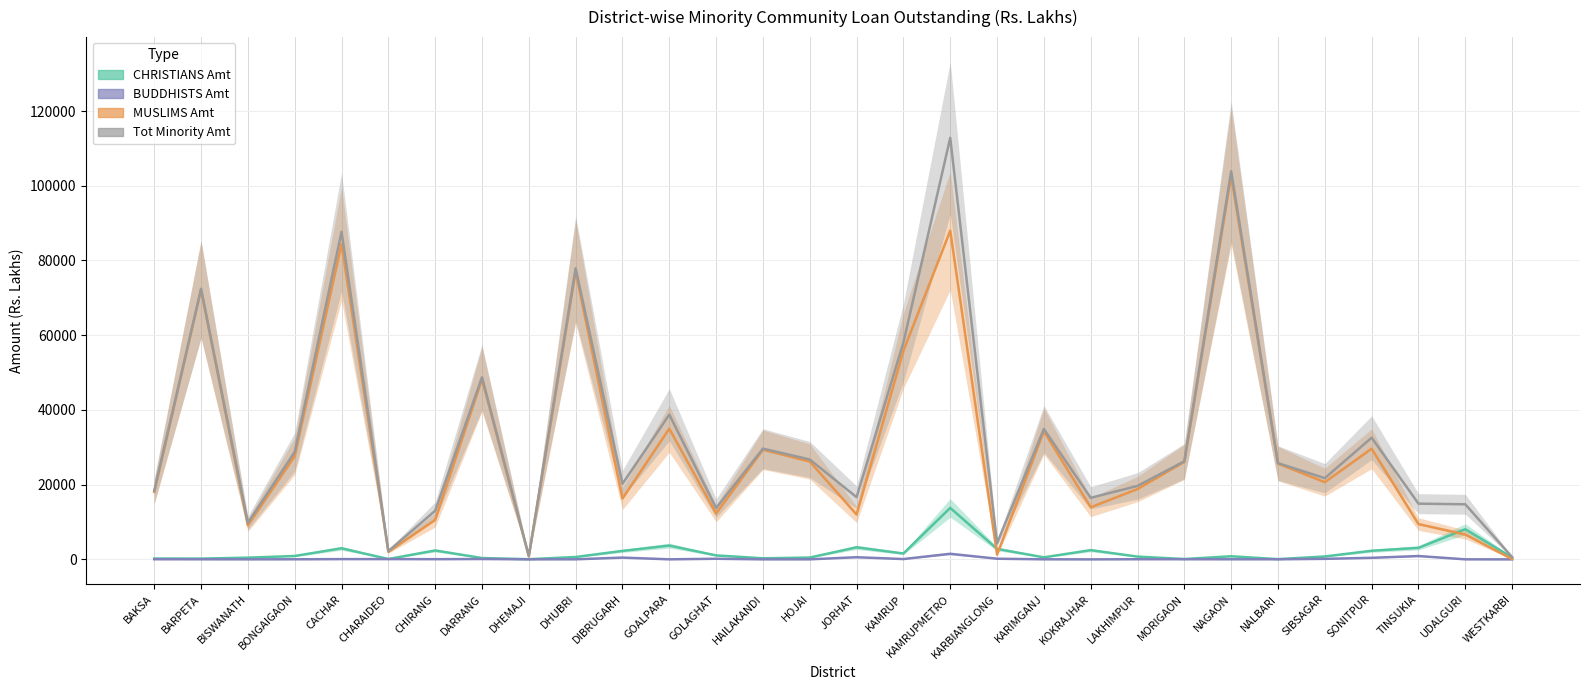

What is the greatest value displayed?

112815.7